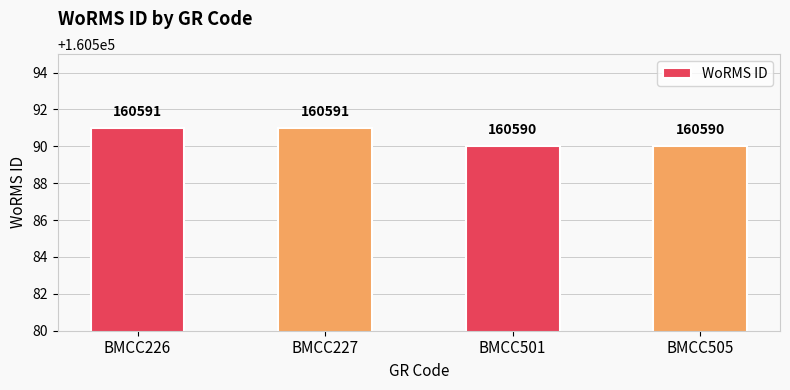

Is it true that the value at BMCC505 is 160590?

True